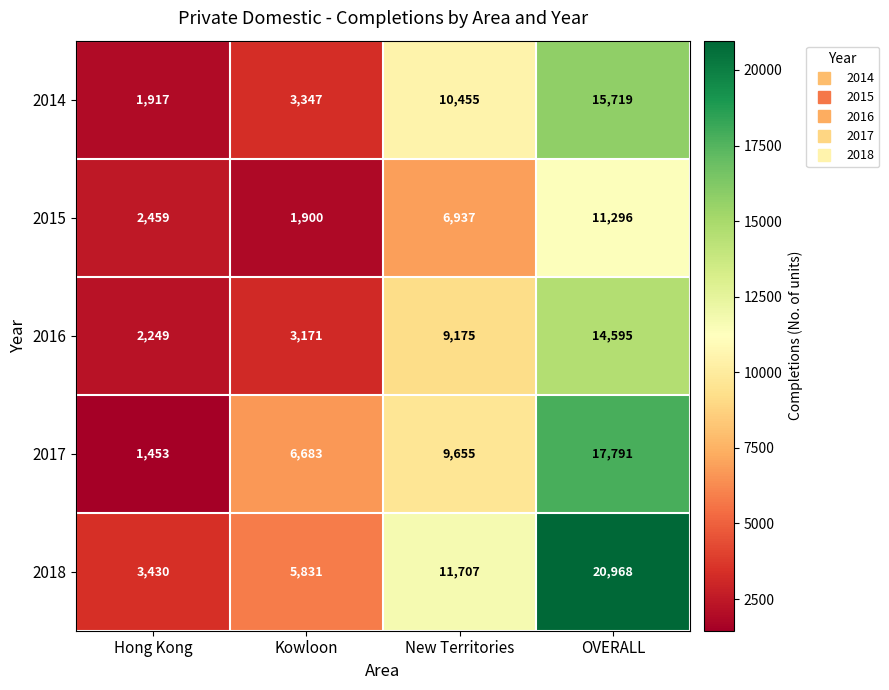

Which series has the widest spread of values?

2018